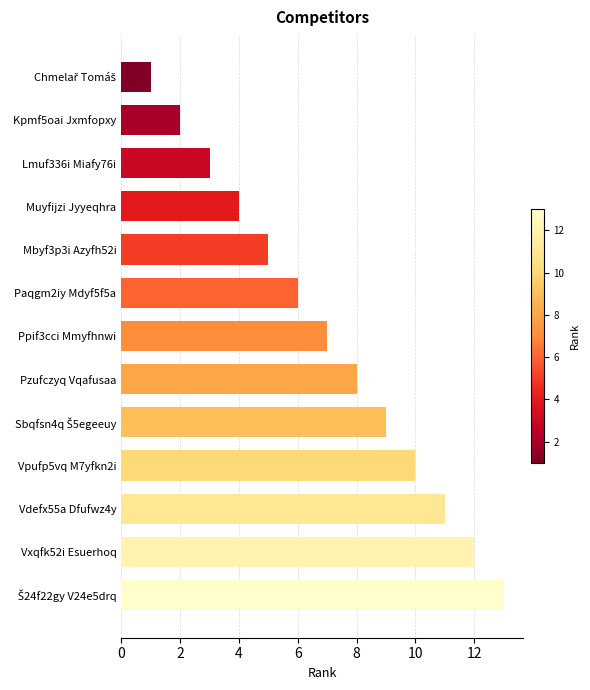

The value at Vpufp5vq M7yfkn2i is 18. True or false?

False